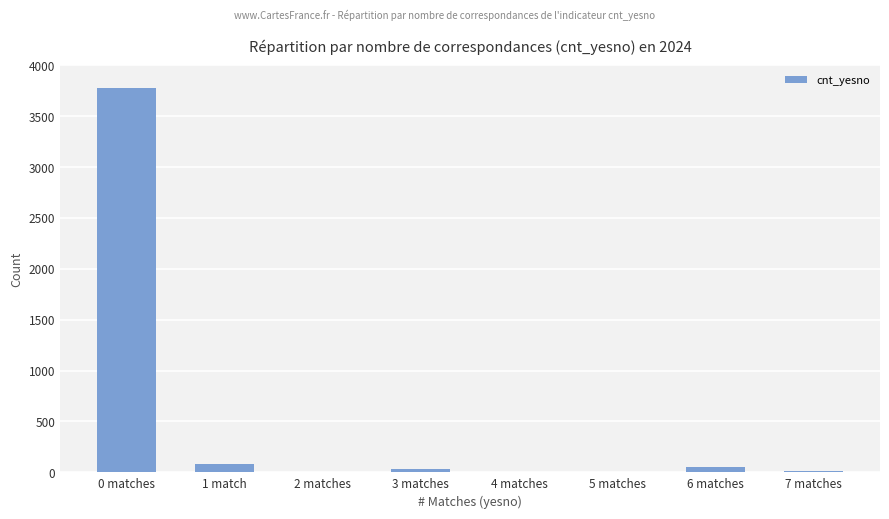

Which label corresponds to the largest value in the chart?

0 matches